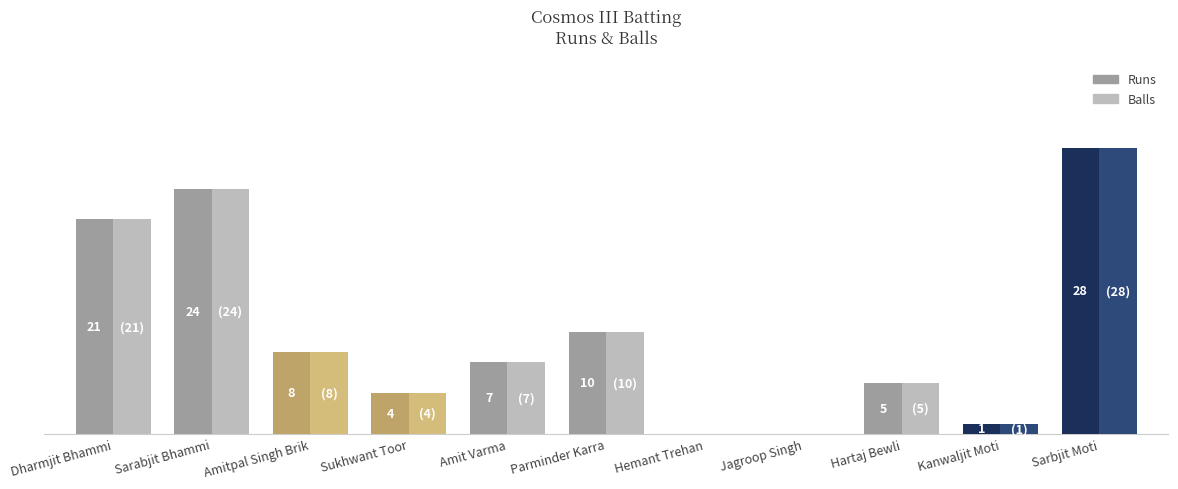

Which series has the largest range (max minus min)?

Runs